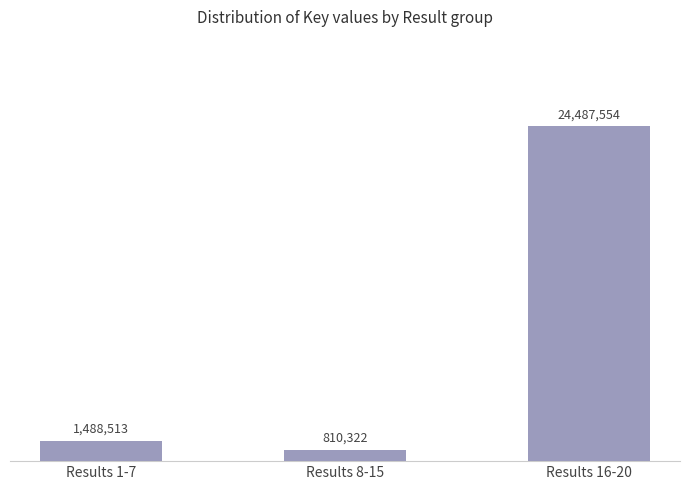

What is the label of the 2nd bar from the right?

Results 8-15